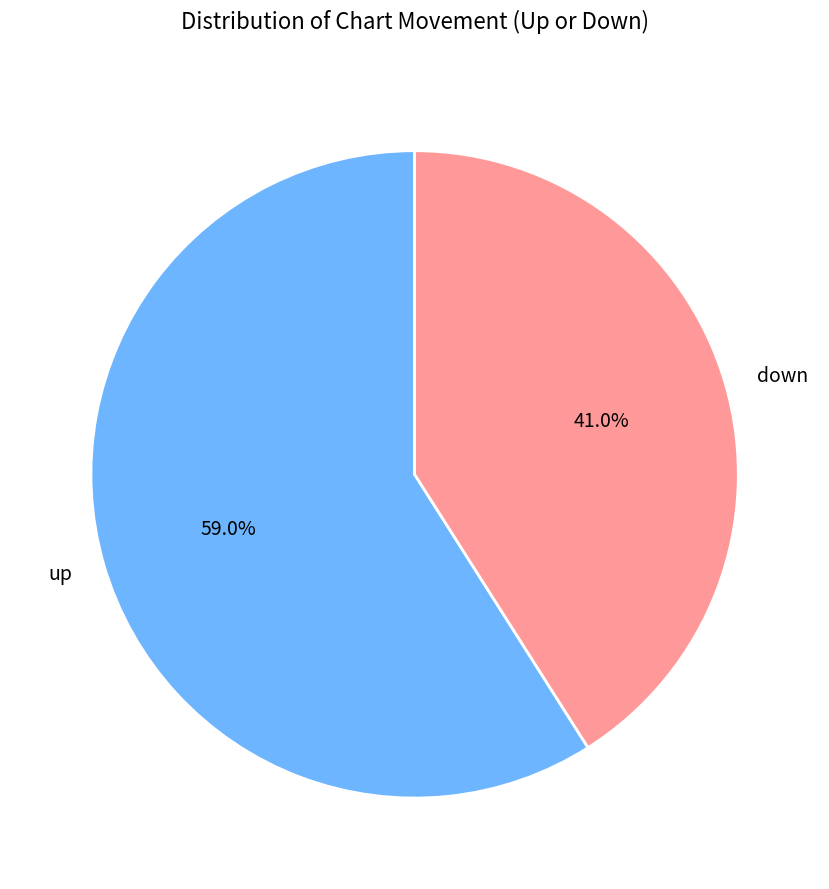

What is the majority slice?

up